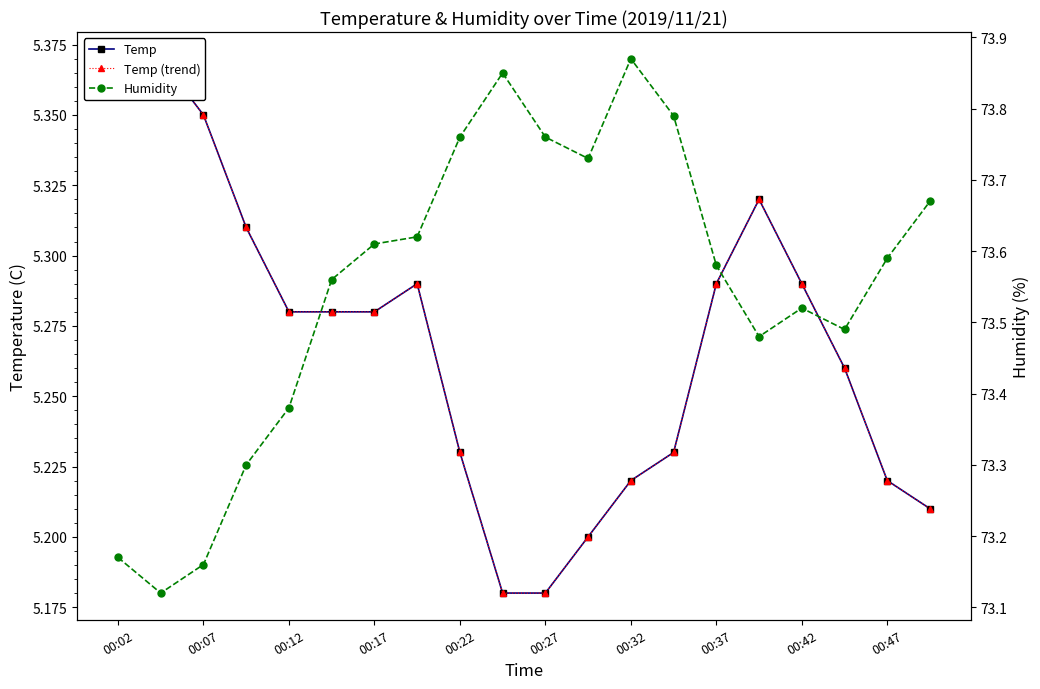

What is the sum of all Temp values?

105.3